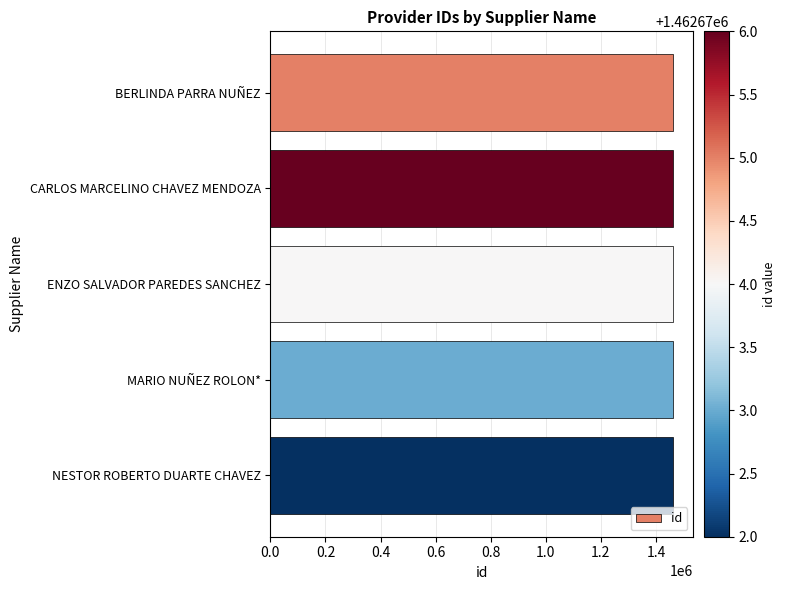

What is the average value?

1462674